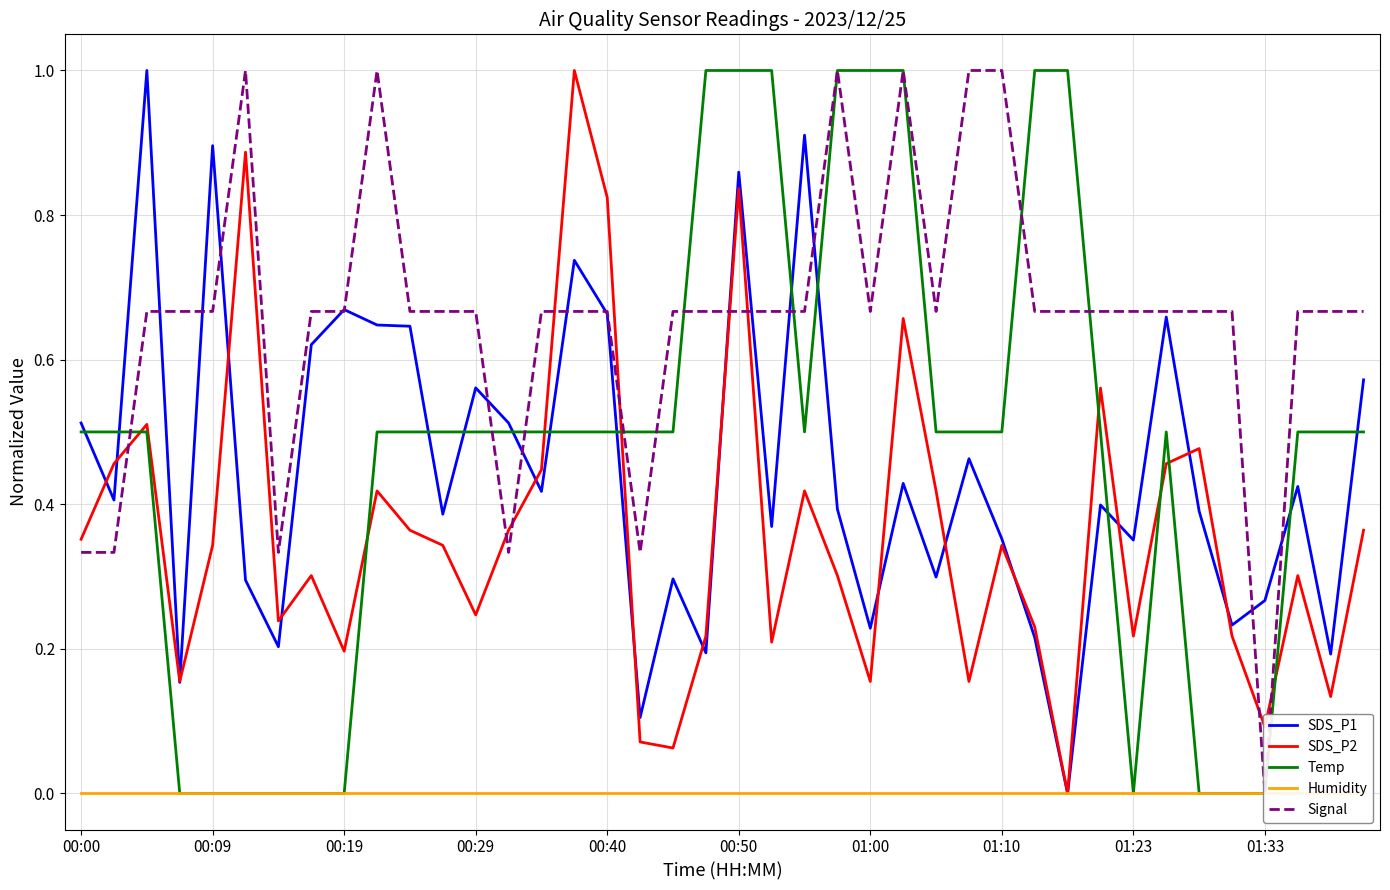

True or false: SDS_P2 and Humidity cross at least once.

False